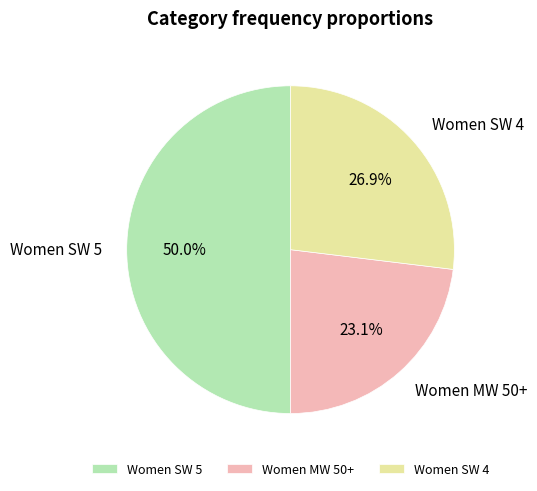

What percentage is the Women SW 4 slice, to the nearest percent?

27%